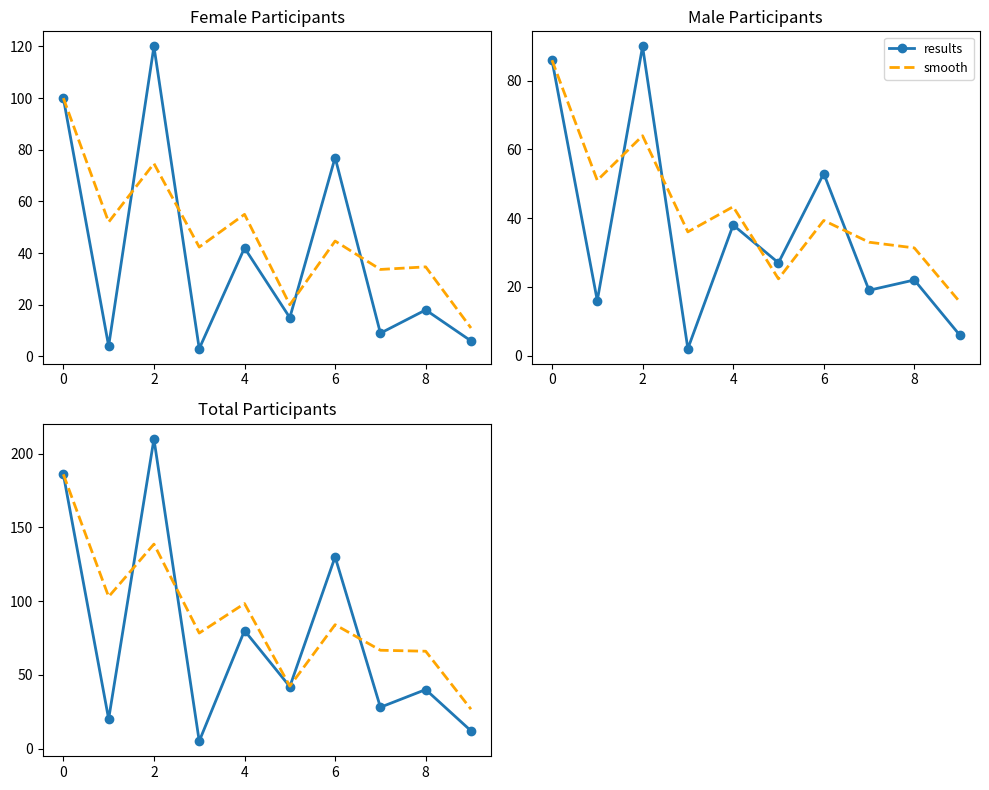

Reading left to right, transcribe all the data shown in this chart.

results: 186.0	20.0	210.0	5.0	80.0	42.0	130.0	28.0	40.0	12.0
smooth: 186.0	103.0	138.7	78.3	98.3	42.3	84.0	66.7	66.0	26.7